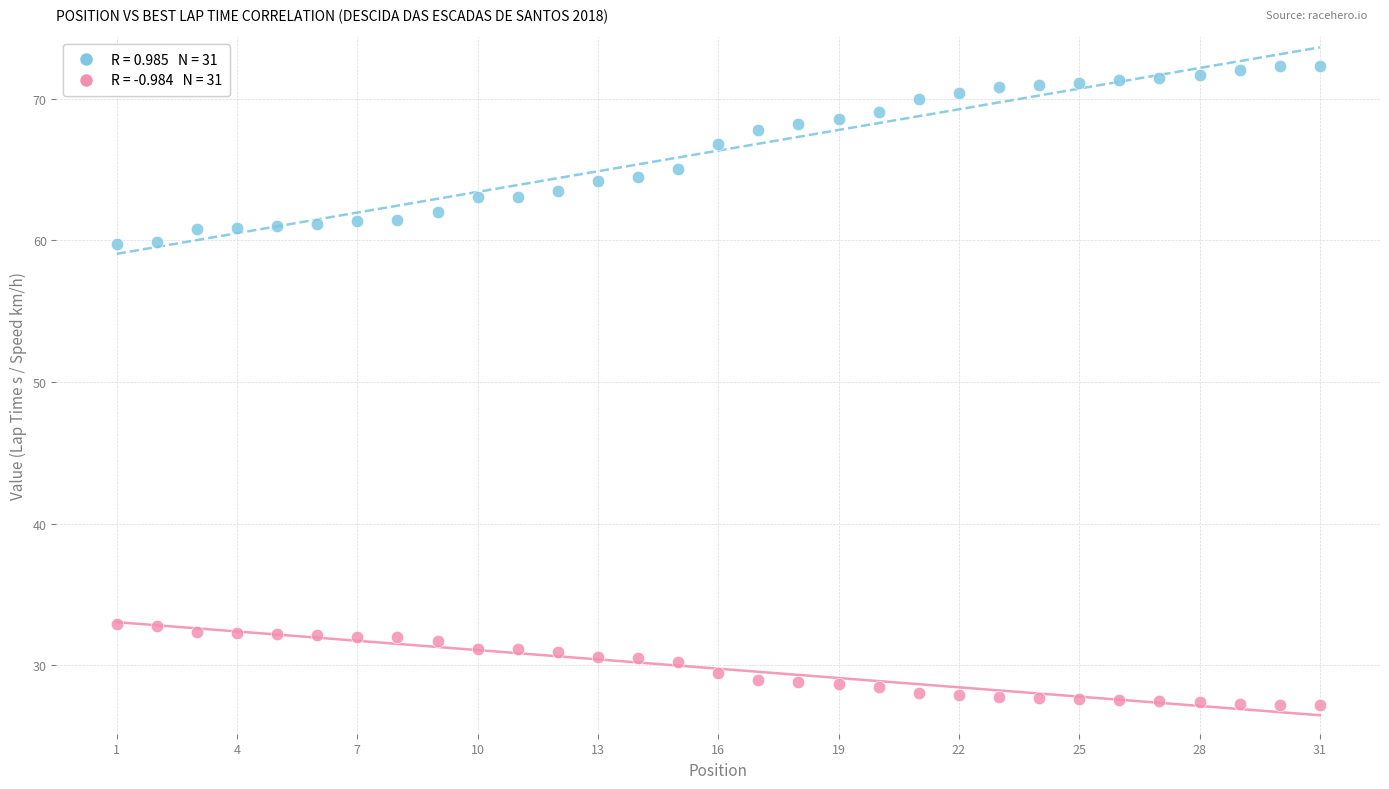

Across all data points, what is the range of X values (max minus min)?

30.0